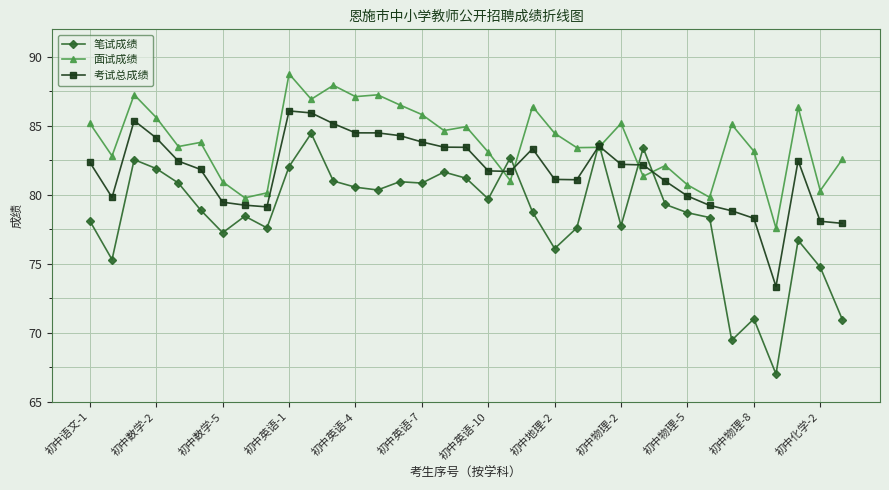

Which series has the largest range (max minus min)?

笔试成绩